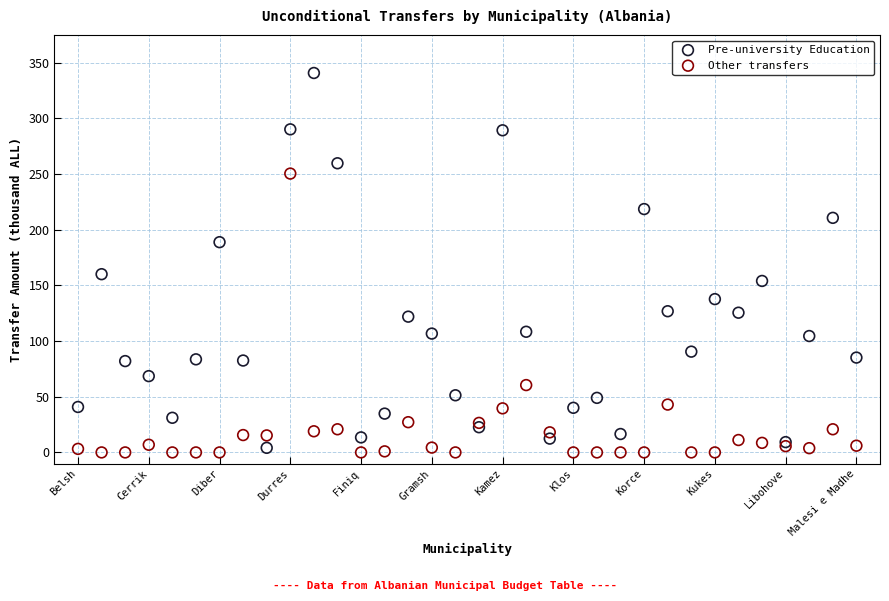

What are all the series names shown in the legend?

Pre-university Education, Other transfers